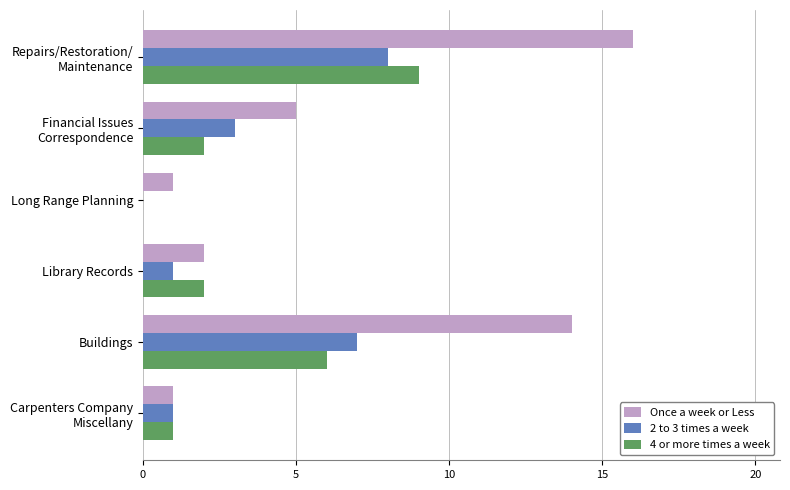

The value of 2 to 3 times a week at Library Records is 1. True or false?

True